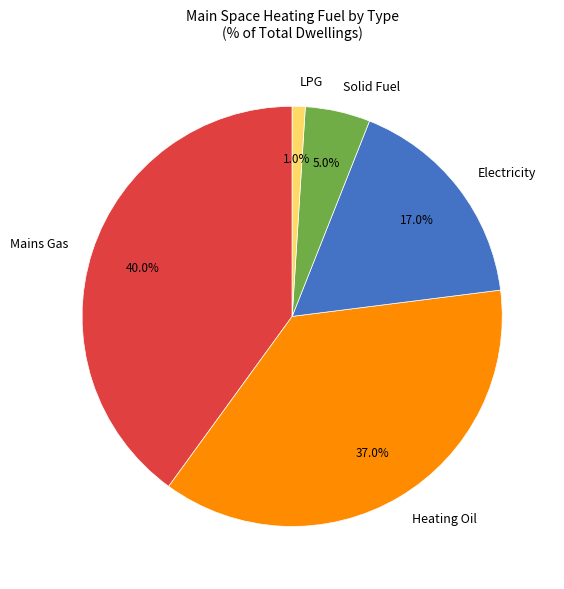

Which category has the smallest portion of the pie?

LPG